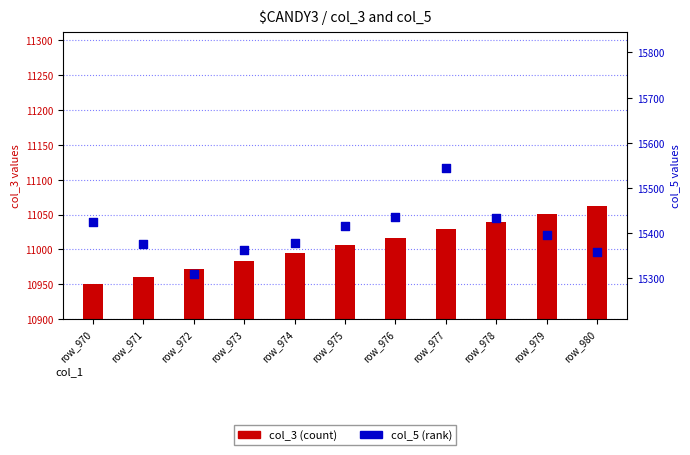

What are all the series names shown in the legend?

col_3 (count), col_5 (rank)